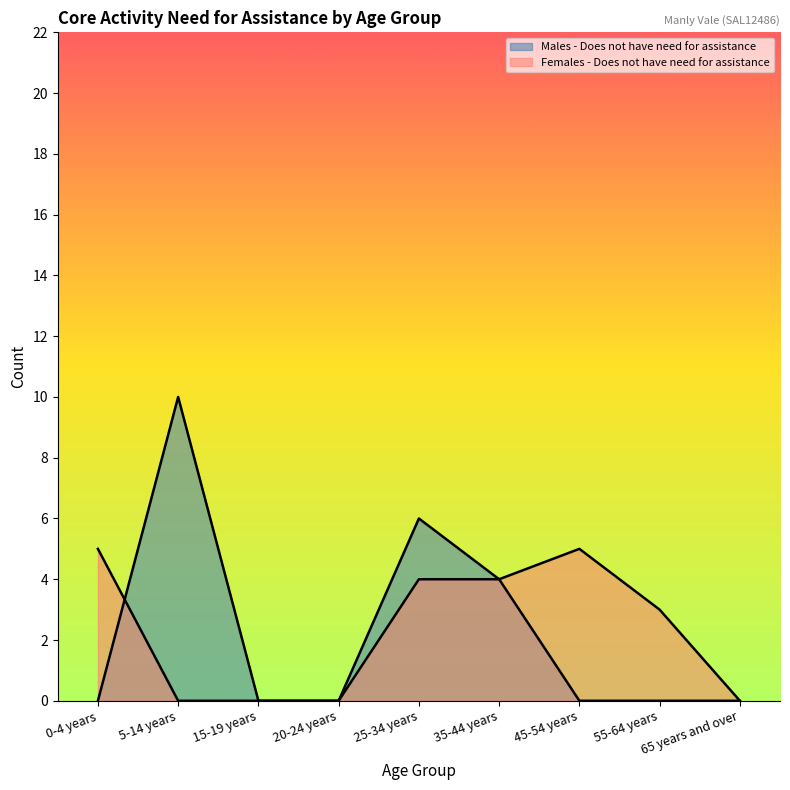

List the series in order of their overall mean, highest first.

Females - Does not have need for assistance, Males - Does not have need for assistance